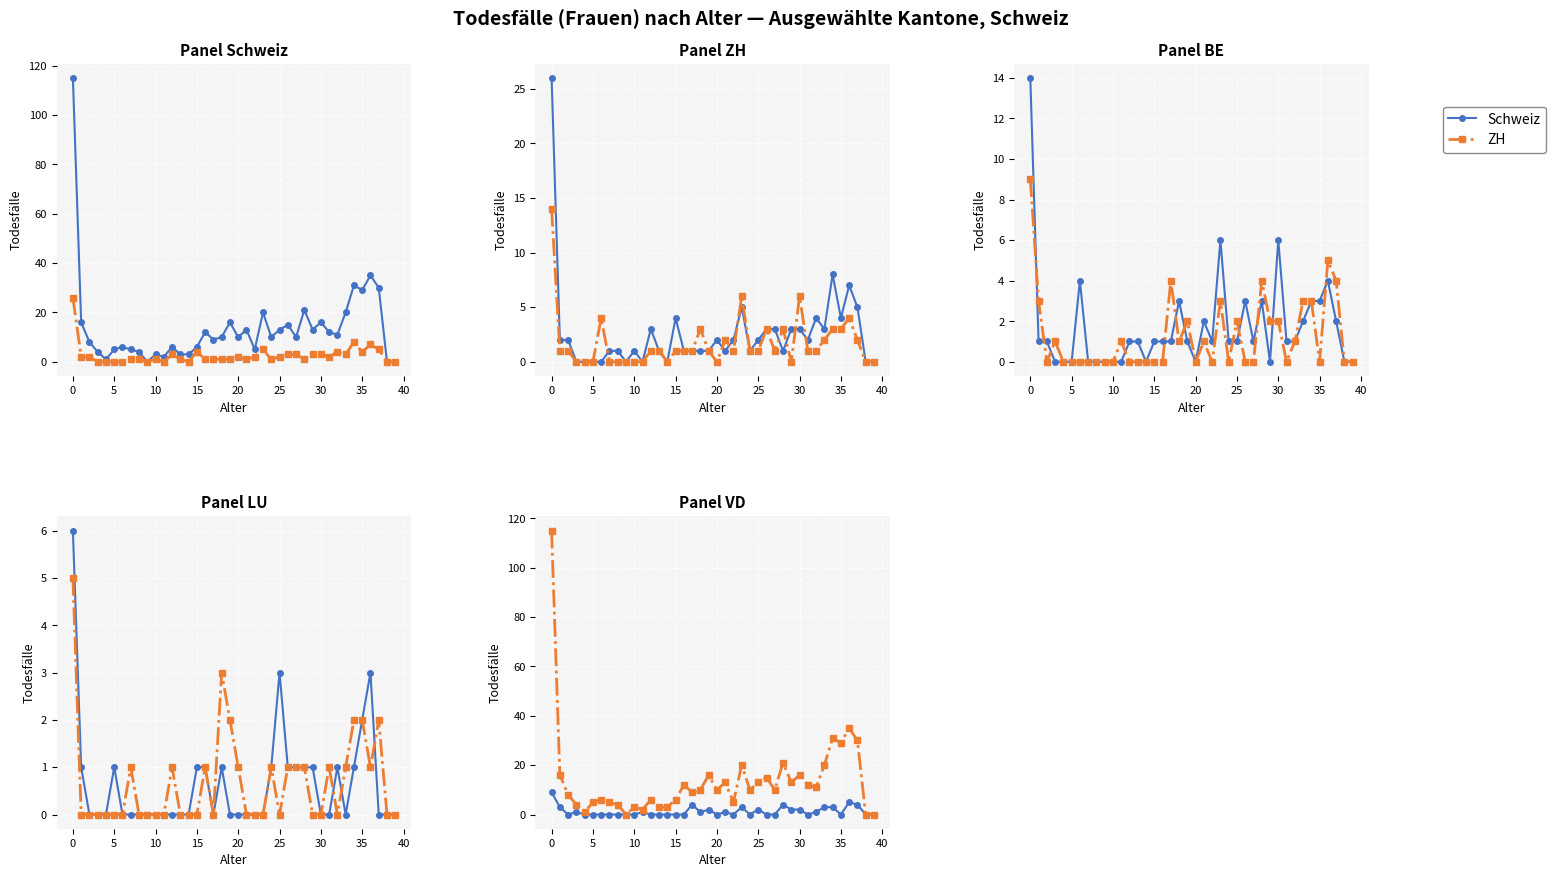

Which series ends up on top after the final intersection of LU and ZH?

ZH